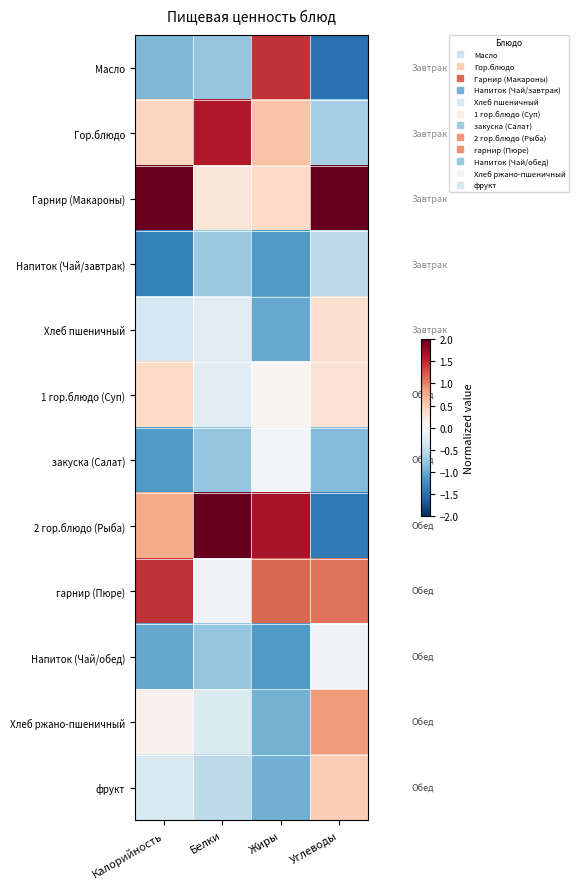

Reading left to right, transcribe all the data shown in this chart.

Масло: Калорийность=-0.9	Белки=-0.8	Жиры=1.4	Углеводы=-1.5
Гор.блюдо: Калорийность=0.4	Белки=1.6	Жиры=0.6	Углеводы=-0.7
Гарнир (Макароны): Калорийность=2.0	Белки=0.2	Жиры=0.4	Углеводы=2.0
Напиток (Чай/завтрак): Калорийность=-1.4	Белки=-0.7	Жиры=-1.1	Углеводы=-0.5
Хлеб пшеничный: Калорийность=-0.3	Белки=-0.2	Жиры=-1.0	Углеводы=0.3
1 гор.блюдо (Суп): Калорийность=0.4	Белки=-0.2	Жиры=0.0	Углеводы=0.3
закуска (Салат): Калорийность=-1.1	Белки=-0.8	Жиры=-0.0	Углеводы=-0.9
2 гор.блюдо (Рыба): Калорийность=0.7	Белки=2.6	Жиры=1.6	Углеводы=-1.4
гарнир (Пюре): Калорийность=1.4	Белки=-0.1	Жиры=1.1	Углеводы=1.1
Напиток (Чай/обед): Калорийность=-1.0	Белки=-0.8	Жиры=-1.1	Углеводы=-0.1
Хлеб ржано-пшеничный: Калорийность=0.1	Белки=-0.3	Жиры=-0.9	Углеводы=0.8
фрукт: Калорийность=-0.3	Белки=-0.5	Жиры=-1.0	Углеводы=0.5